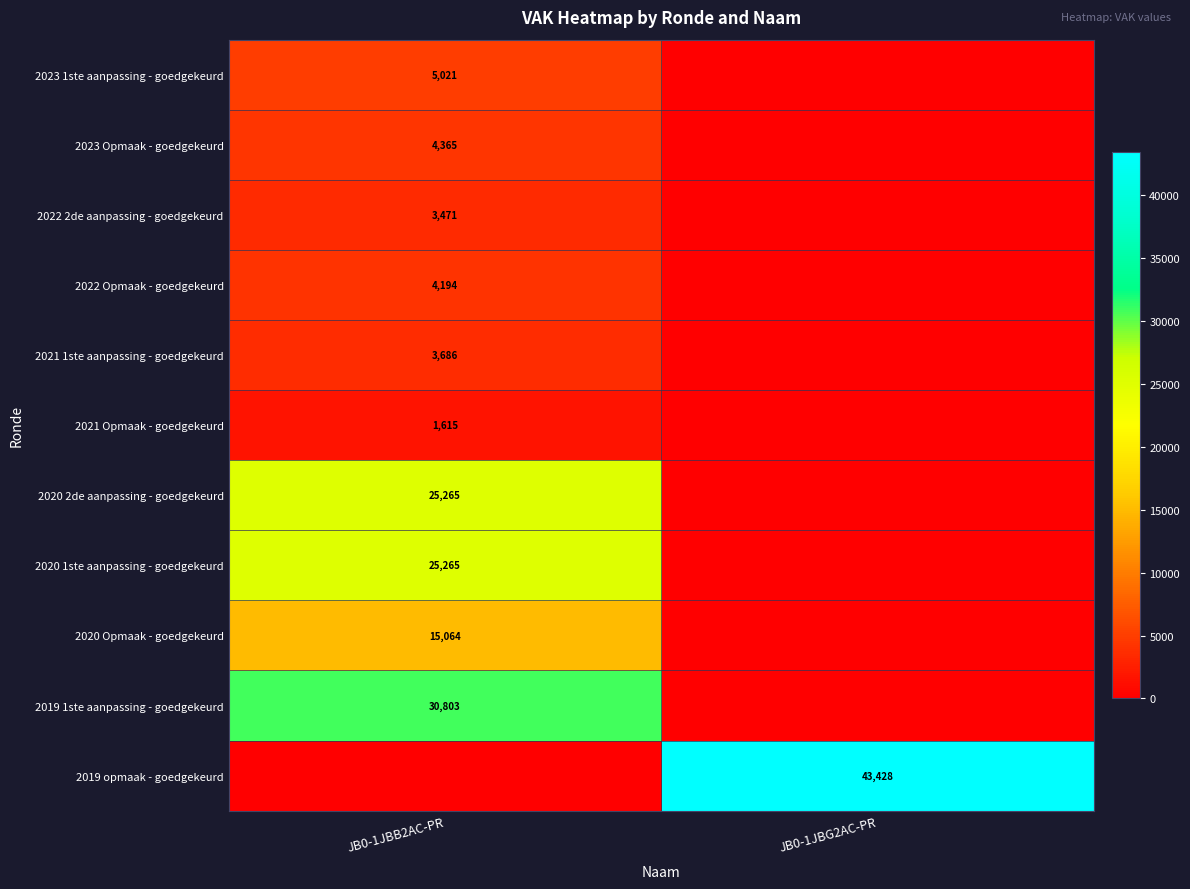

Where is 2021 1ste aanpassing - goedgekeurd nearest to the value 1843?

JB0-1JBB2AC-PR